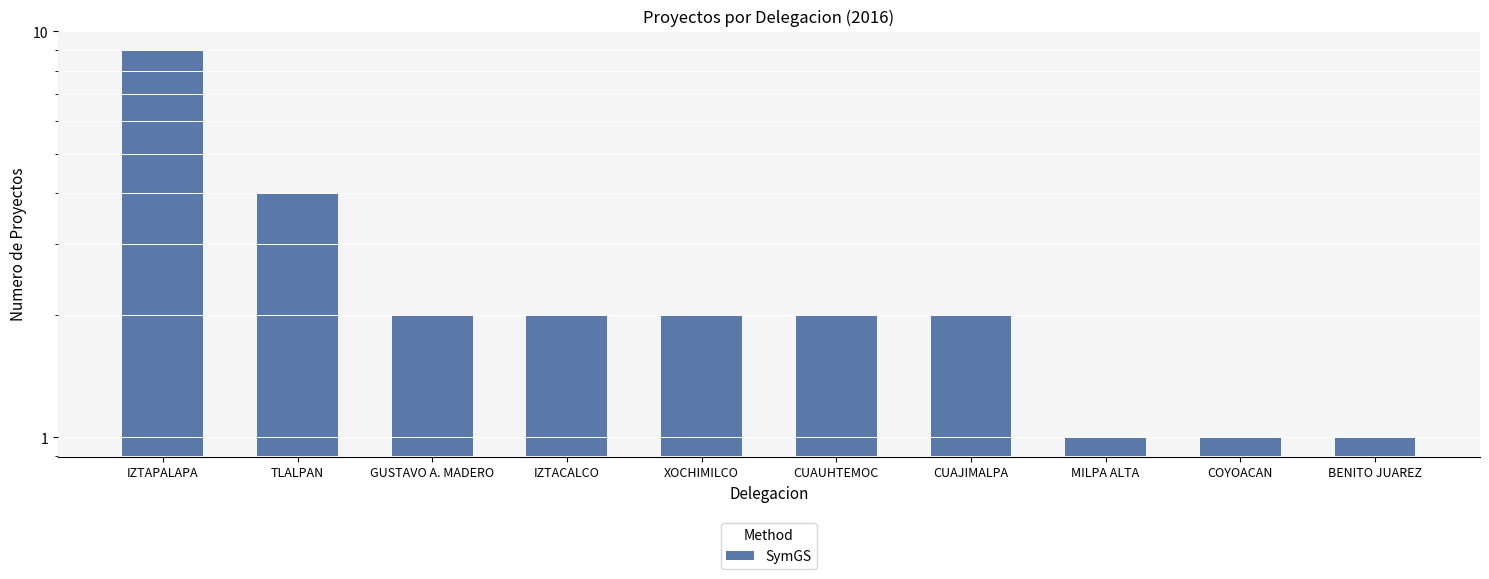

How many values are between 1 and 2?

8